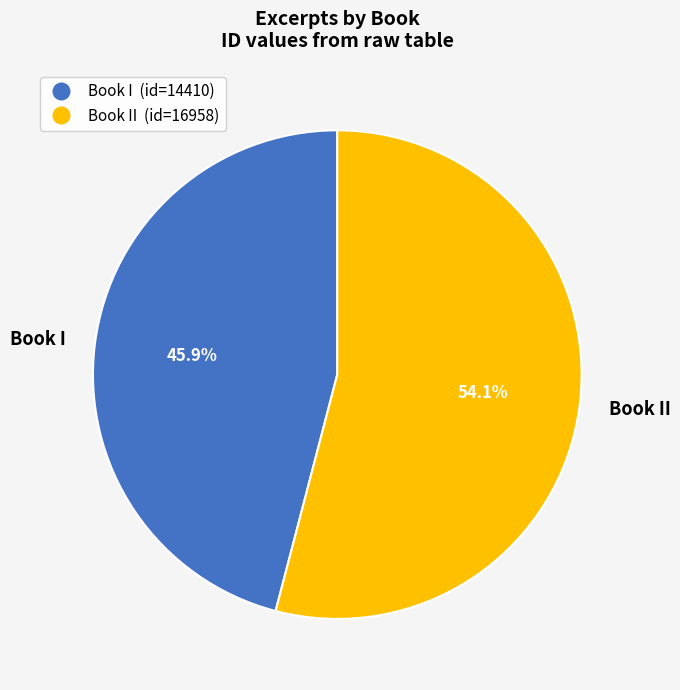

To the nearest percent, what percentage of the pie is Book II?

54%